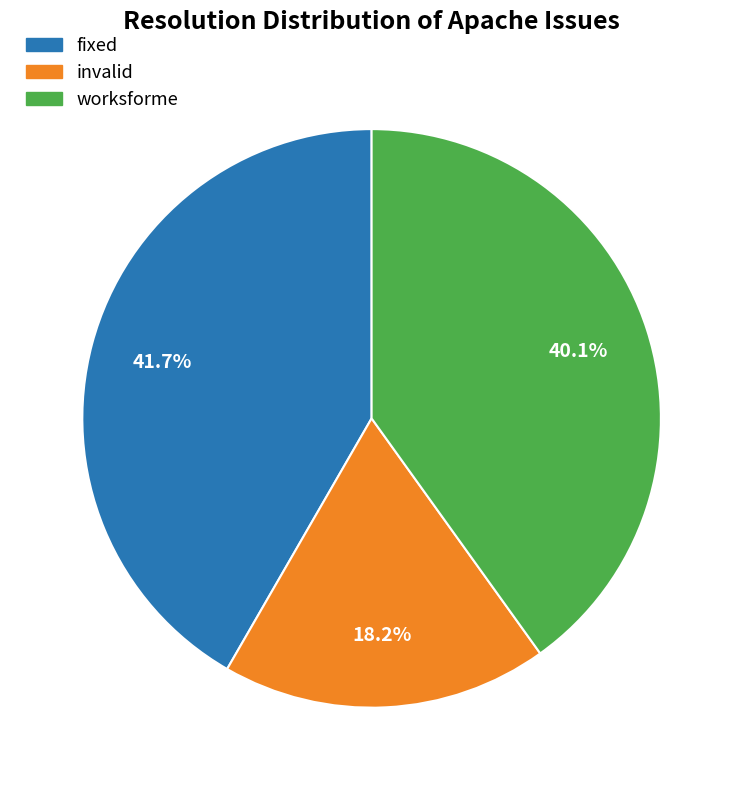

Is there any slice that represents more than half of the pie?

No